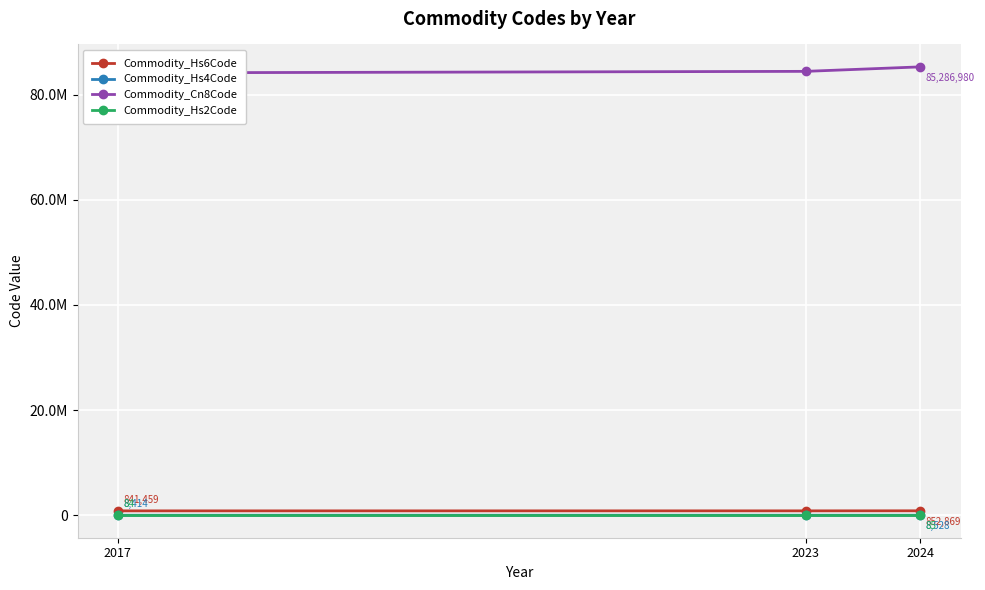

At which label is Commodity_Hs6Code closest to 847164?

2023